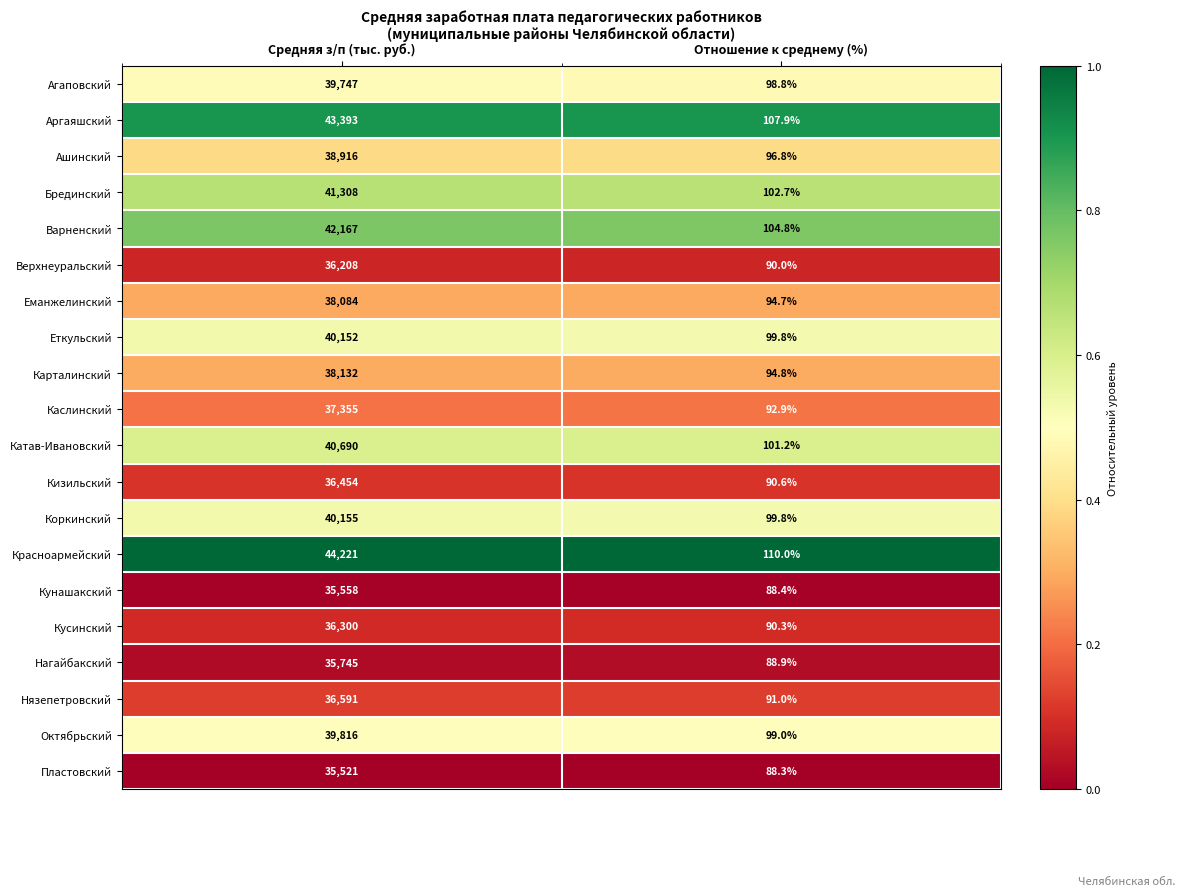

Rank the series at Средняя з/п (тыс. руб.) from highest to lowest value.

Красноармейский, Аргаяшский, Варненский, Брединский, Катав-Ивановский, Коркинский, Еткульский, Октябрьский, Агаповский, Ашинский, Карталинский, Еманжелинский, Каслинский, Нязепетровский, Кизильский, Кусинский, Верхнеуральский, Нагайбакский, Кунашакский, Пластовский